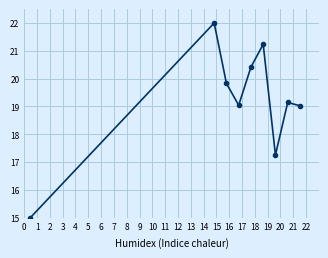

How many series are shown in this chart?

1